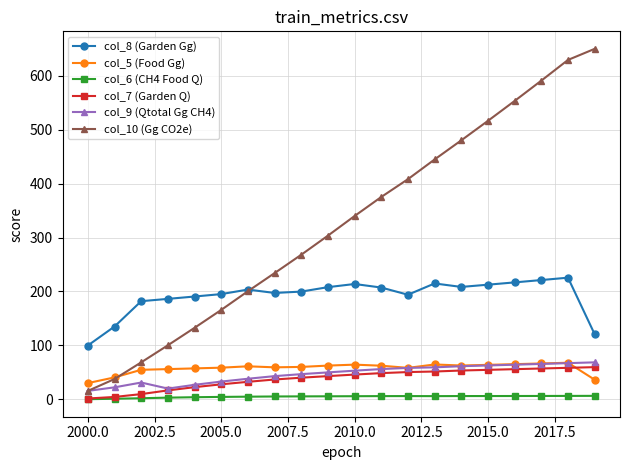

Which series has the largest range (max minus min)?

col_10 (Gg CO2e)